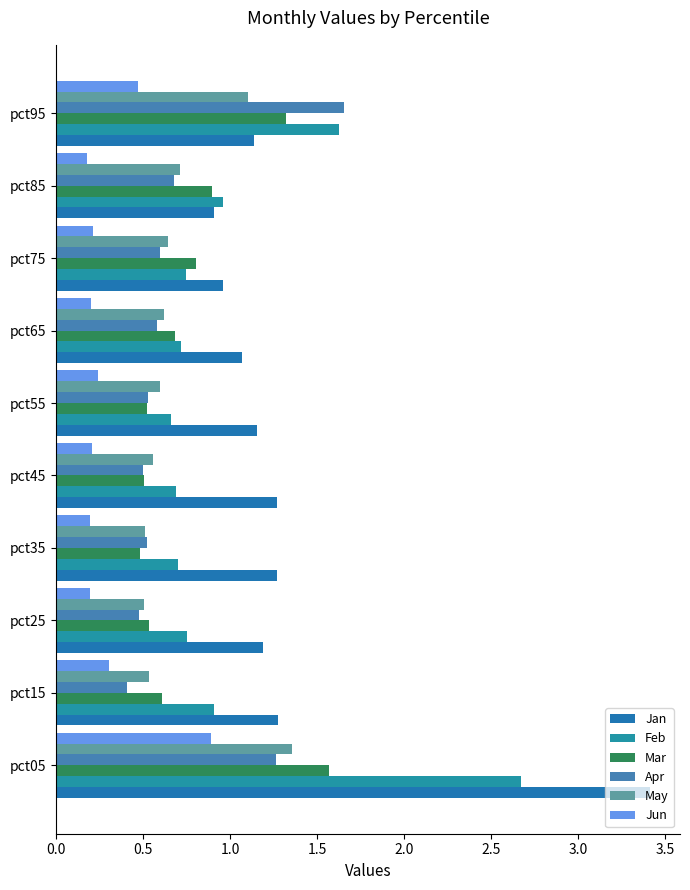

Reading right to left, list all the values displayed in this chart.

Jan: 1.1	0.9	1.0	1.1	1.2	1.3	1.3	1.2	1.3	3.4
Feb: 1.6	1.0	0.7	0.7	0.7	0.7	0.7	0.7	0.9	2.7
Mar: 1.3	0.9	0.8	0.7	0.5	0.5	0.5	0.5	0.6	1.6
Apr: 1.7	0.7	0.6	0.6	0.5	0.5	0.5	0.5	0.4	1.3
May: 1.1	0.7	0.6	0.6	0.6	0.6	0.5	0.5	0.5	1.4
Jun: 0.5	0.2	0.2	0.2	0.2	0.2	0.2	0.2	0.3	0.9